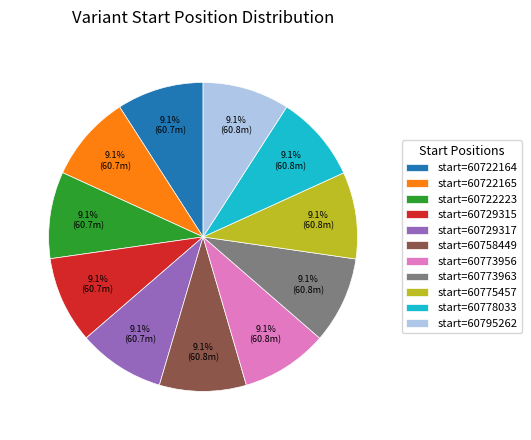

What portion of the pie excludes start=60729315?

90.9%